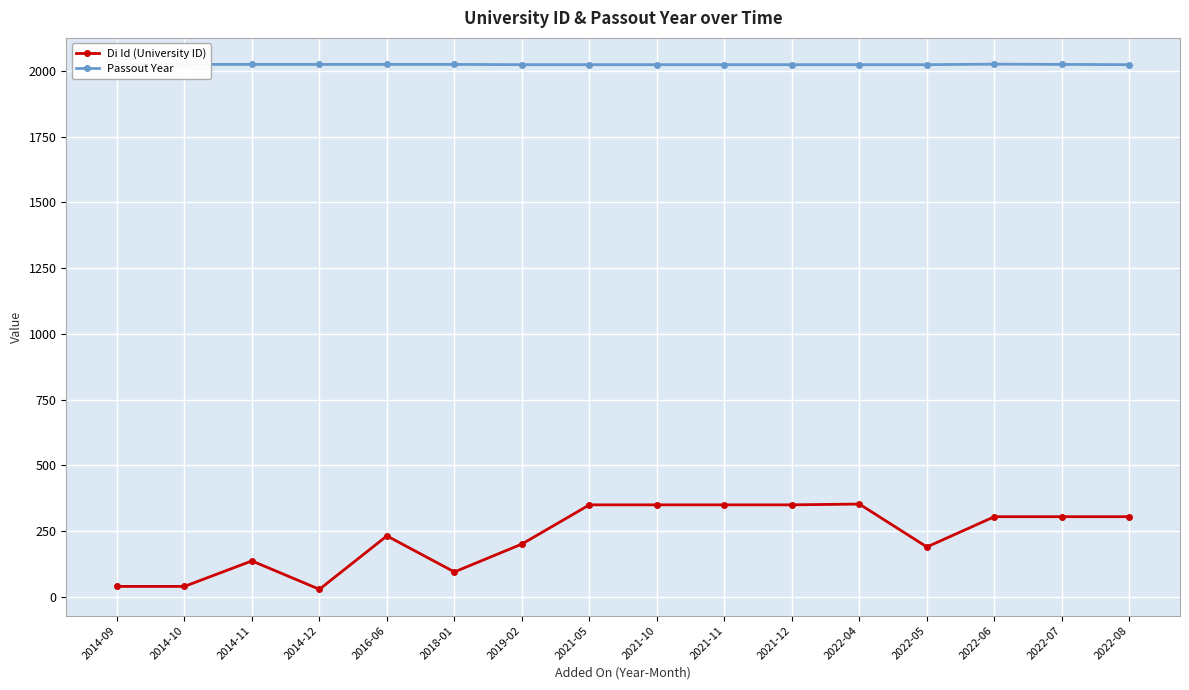

Which series has the largest range (max minus min)?

Di Id (University ID)